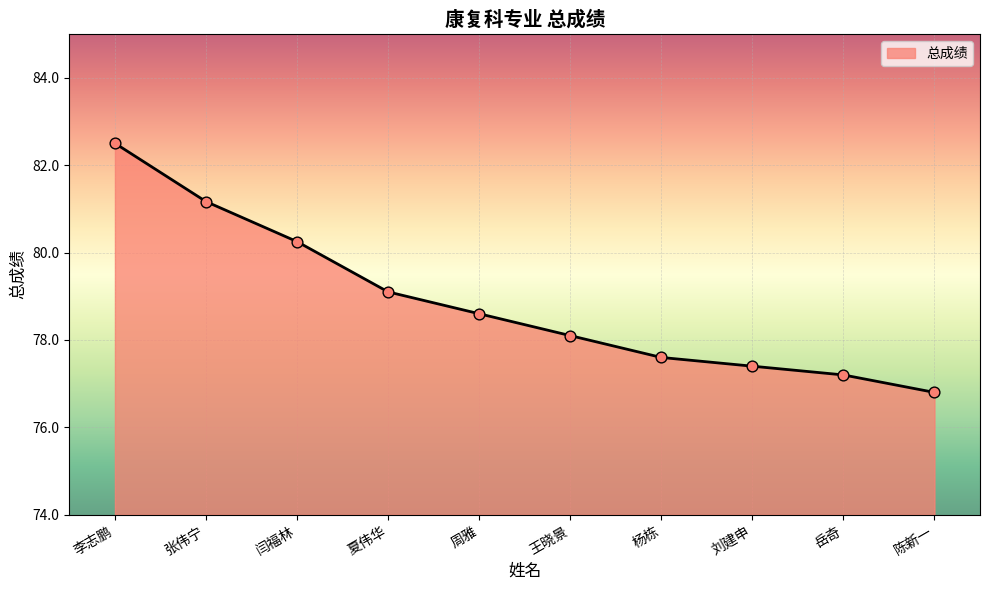

What is the ratio of the value at 杨栋 to the value at 周雅?

1.0